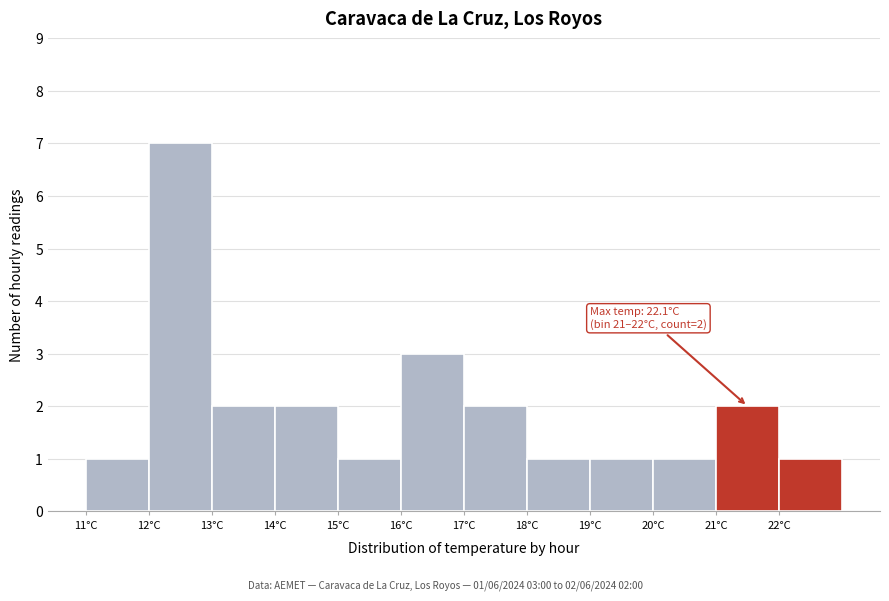

Over which range of the x-axis is the bar tallest?

12 to 13